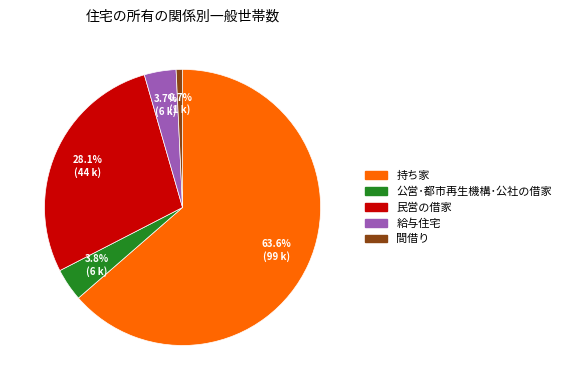

How many segments does this pie chart have?

5